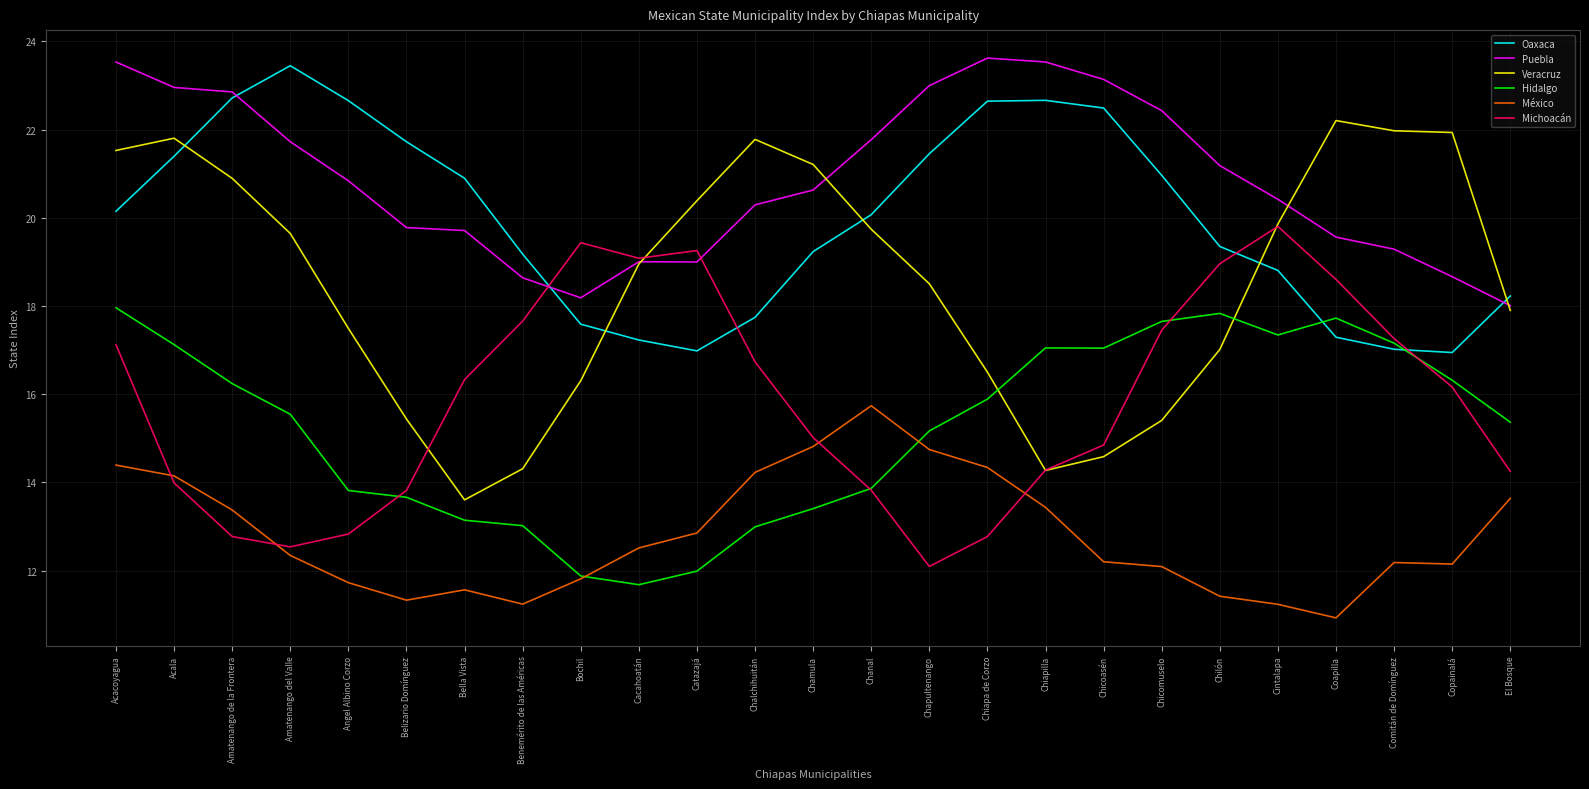

Where do Oaxaca and Veracruz first cross each other?

Acala and Amatenango de la Frontera